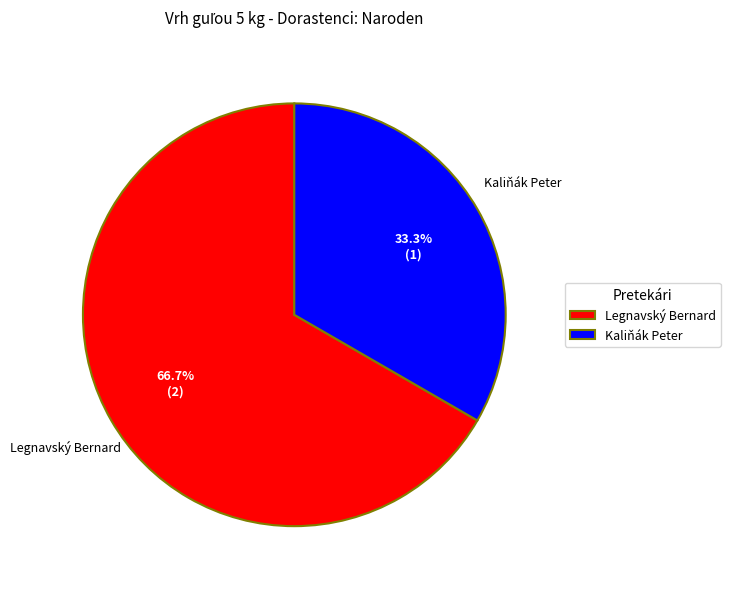

Which slice represents more than half of the pie?

Legnavský Bernard